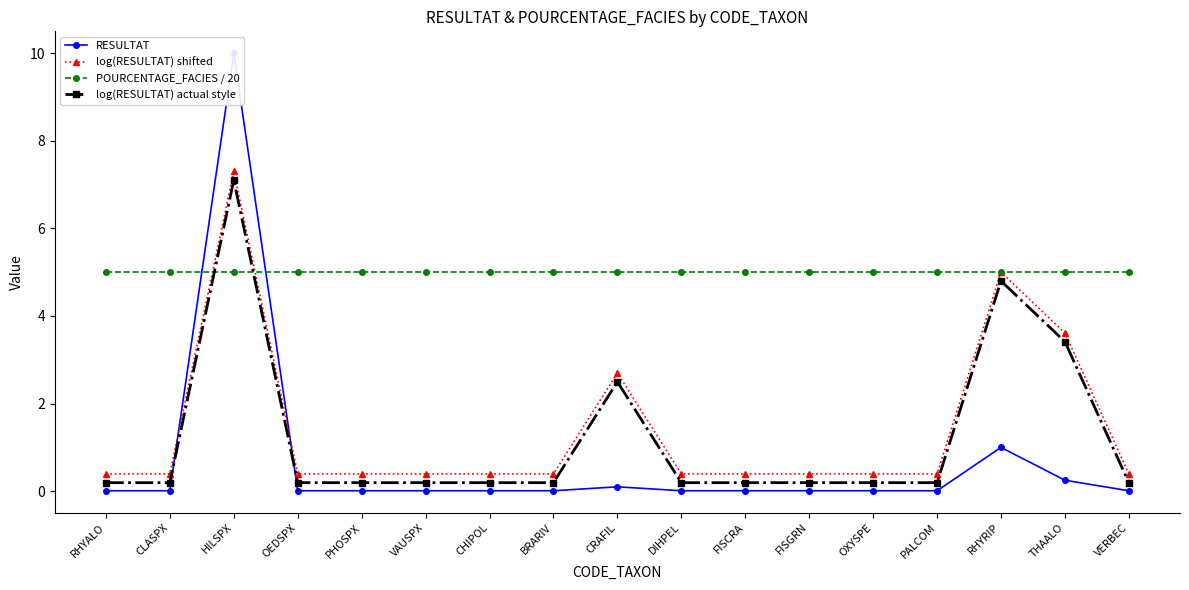

Which series has the largest total across all categories?

POURCENTAGE_FACIES / 20